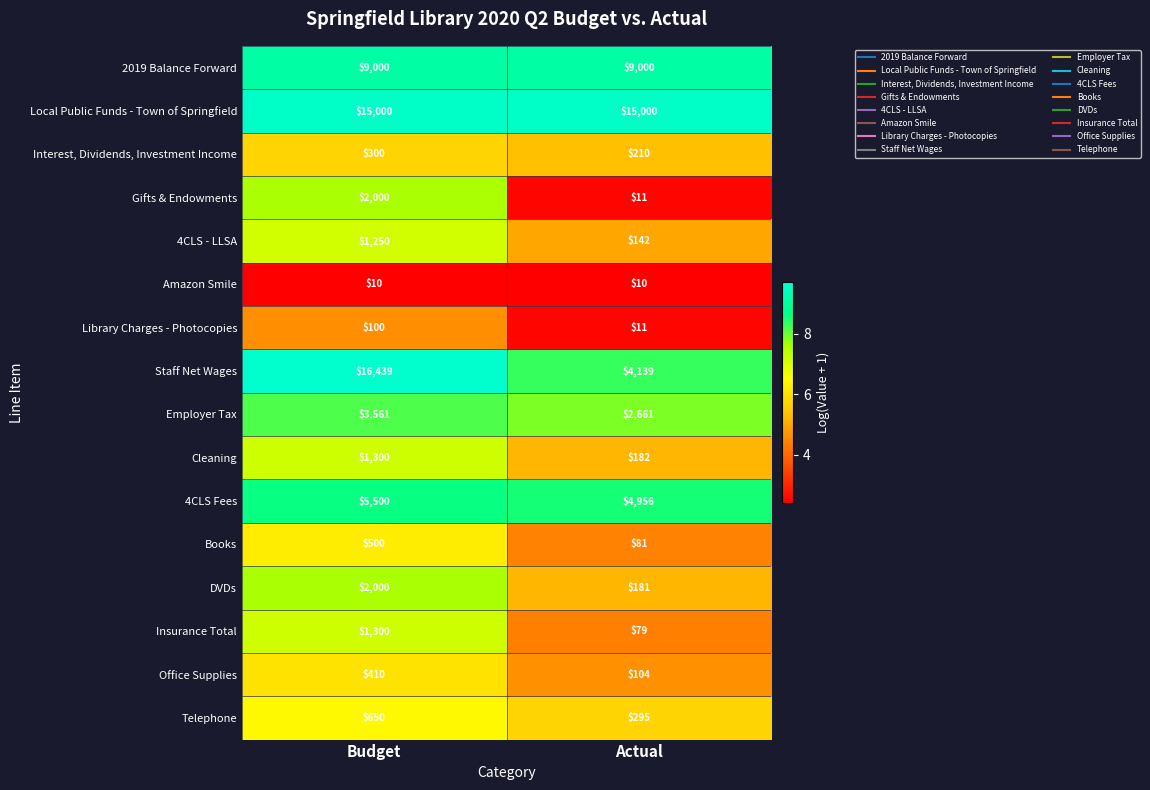

Which category has the lowest value in the Library Charges - Photocopies series?

Actual